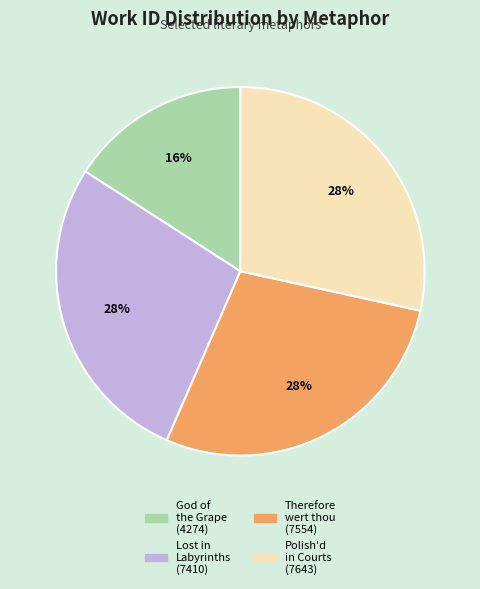

To the nearest percent, what is the average slice percentage?

25%